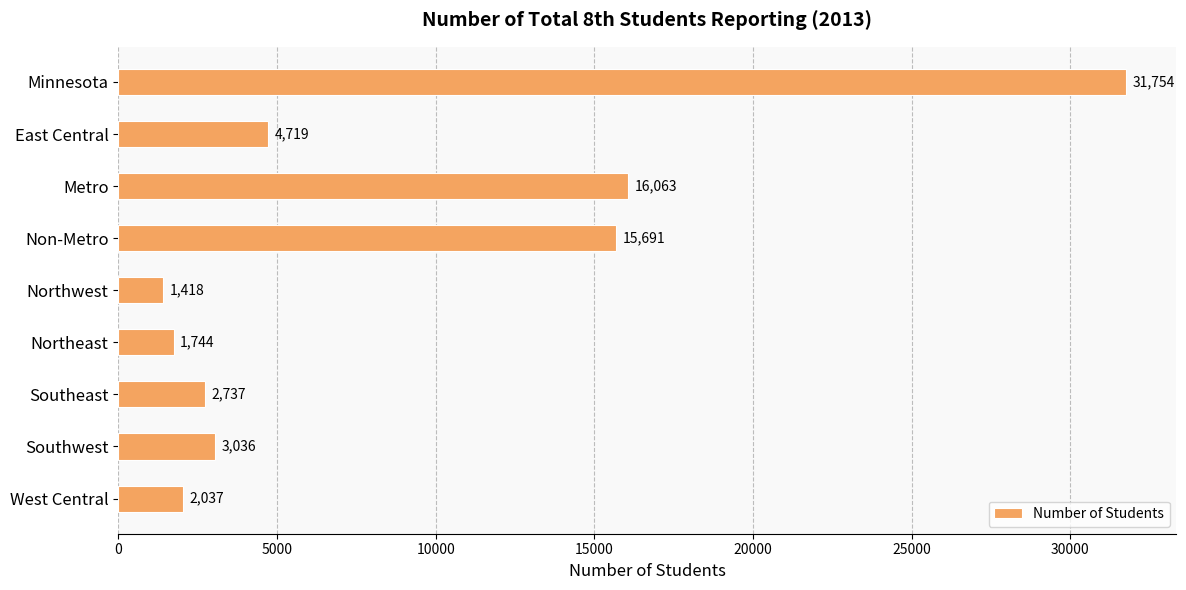

The chart shows a value of 42437 at Minnesota. True or false?

False